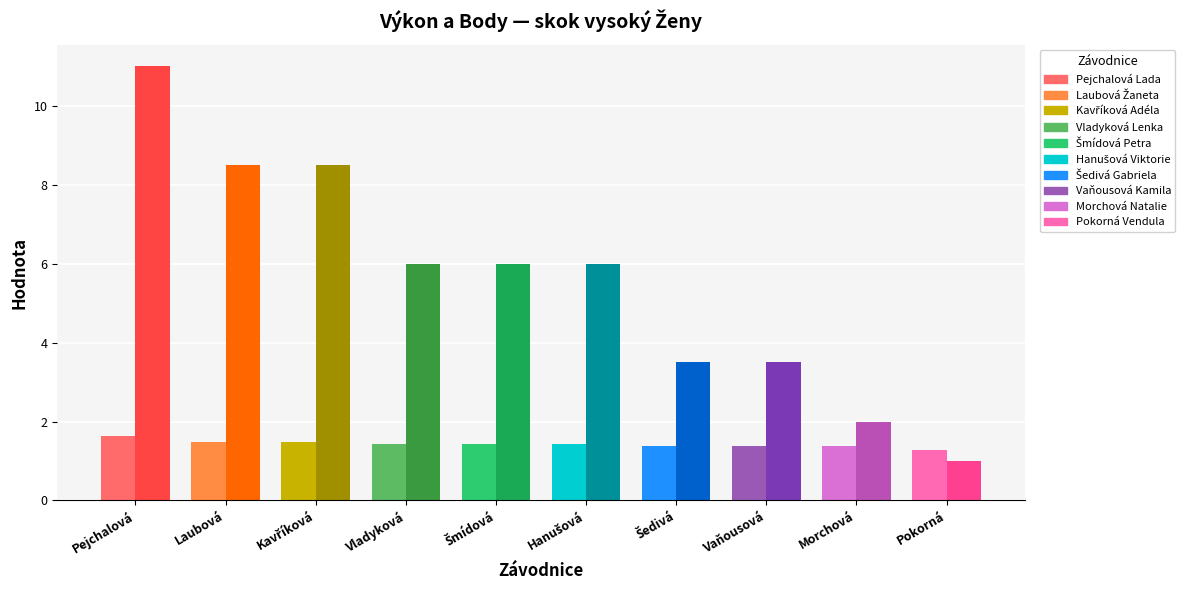

At Pejchalová Lada, list the series in order from largest to smallest.

Body, Výkon